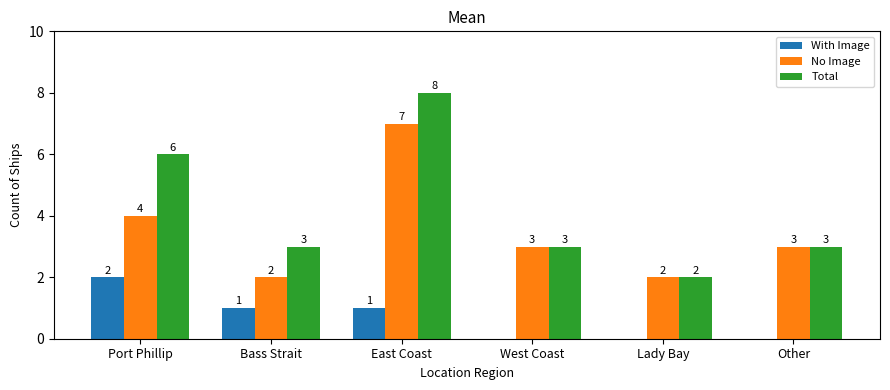

At which label does No Image reach its peak?

East Coast